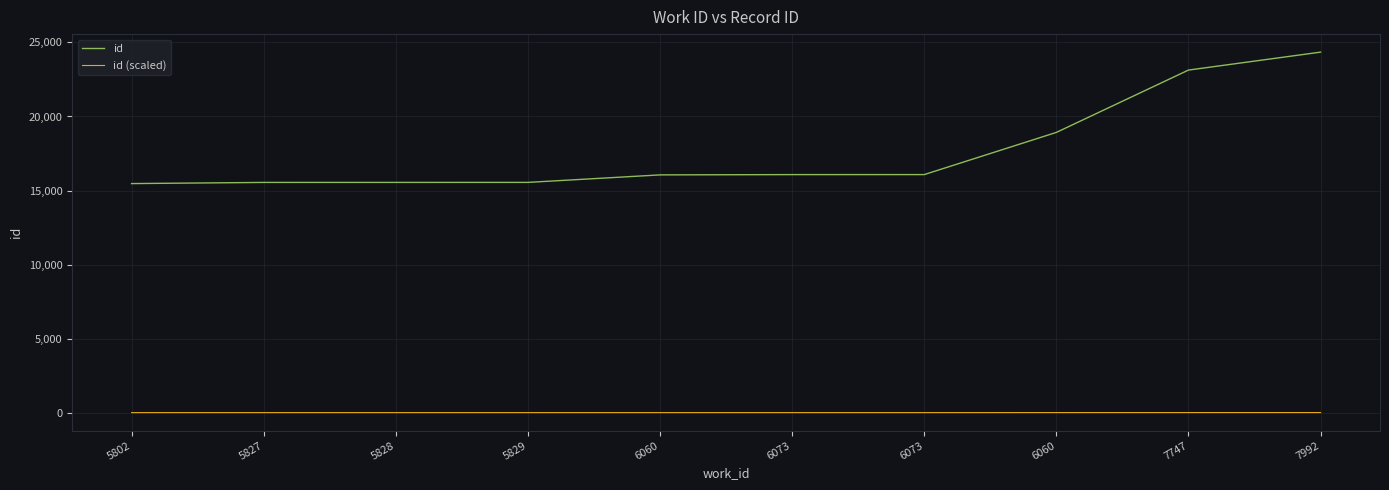

Which series changed the most between 5828 and 6073?

id